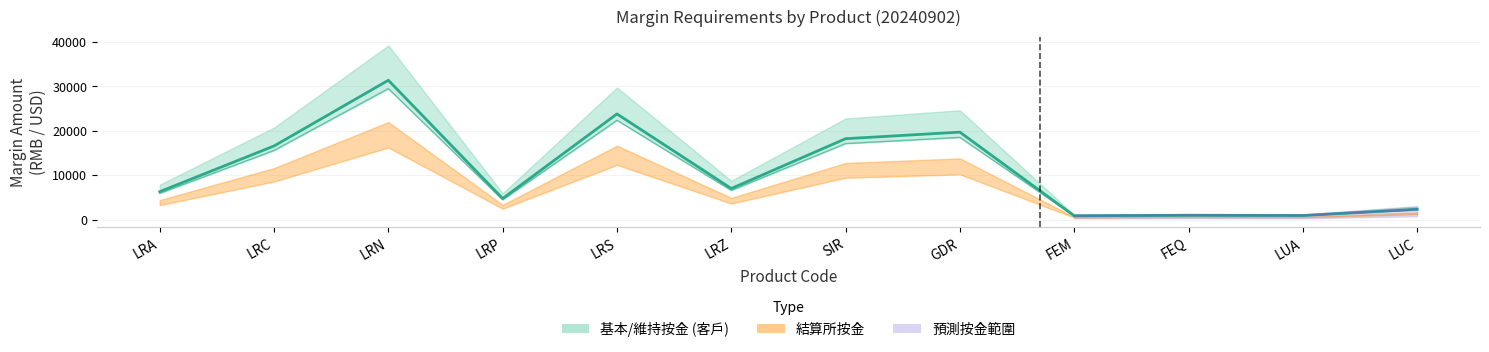

Rank the categories by value from lowest to highest.

FEM, LUA, FEQ, LUC, LRP, LRA, LRZ, LRC, SIR, GDR, LRS, LRN